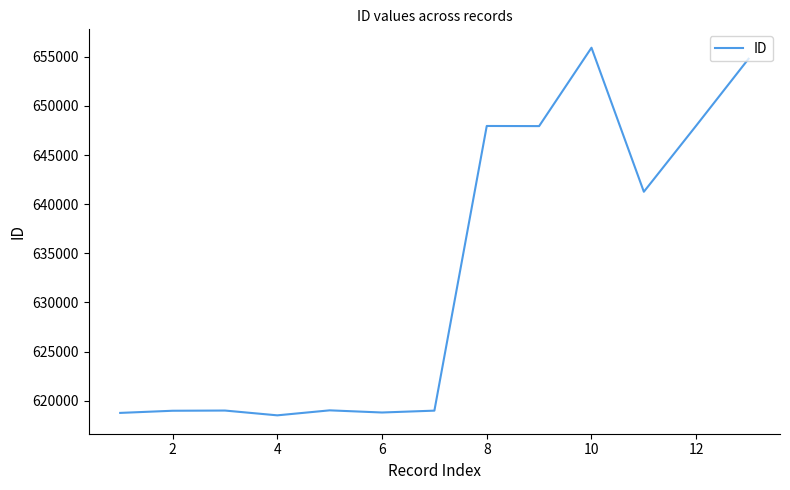

What is the minimum value shown in the chart?

618509